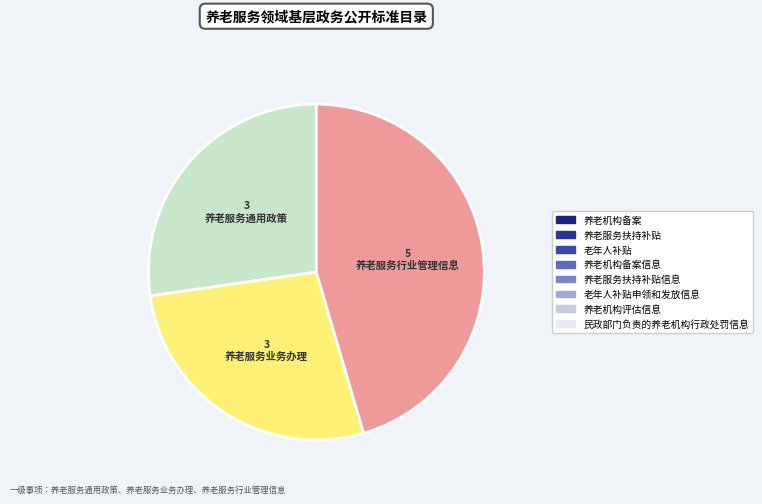

Is there a majority slice in this chart?

No